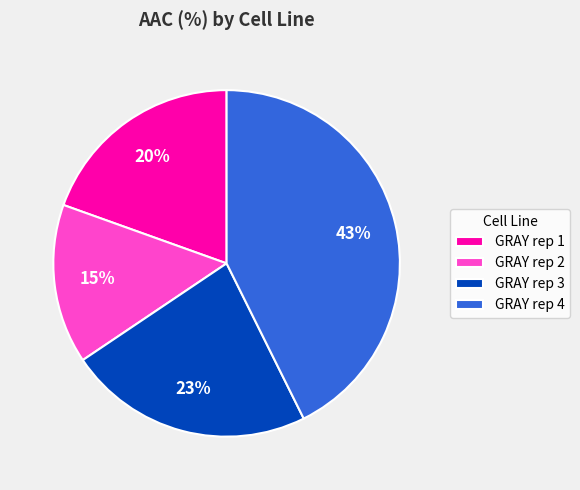

Which has a higher value, GRAY rep 2 or GRAY rep 3?

GRAY rep 3